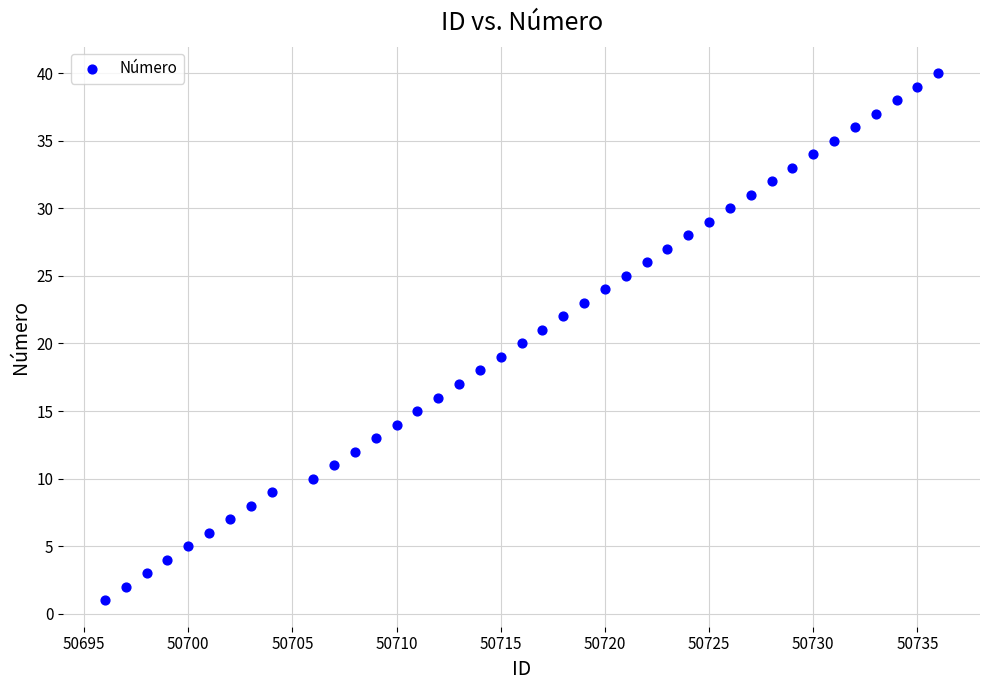

What is the range of X values (max minus min)?

40